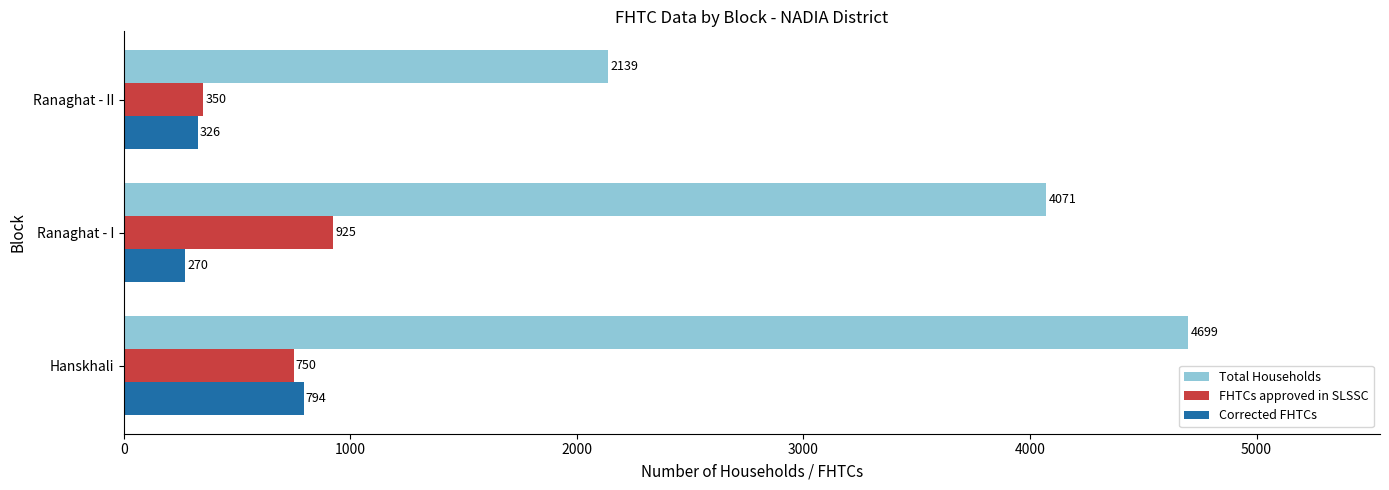

At how many categories does at least one series exceed 752?

3